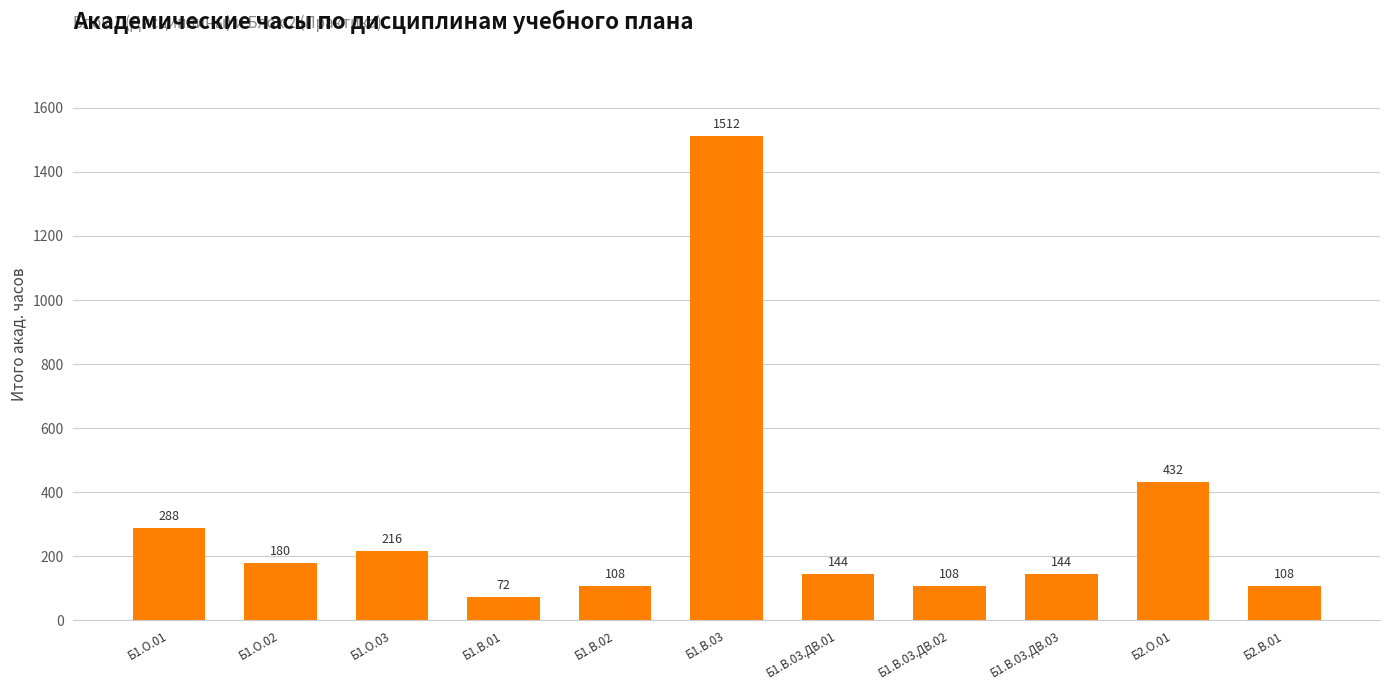

At which label is the value closest to 792?

Б2.О.01